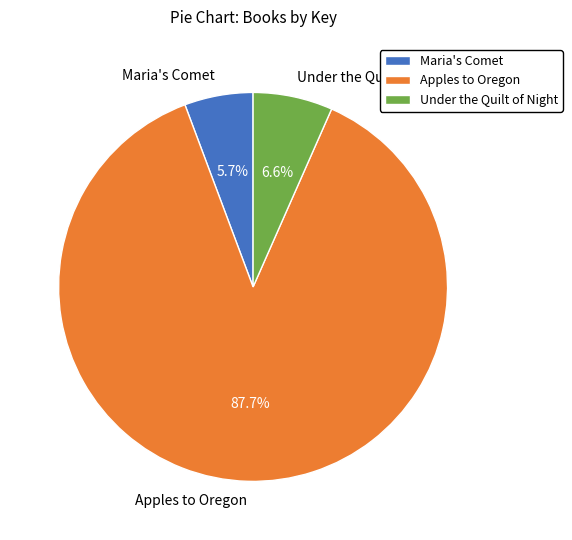

Between Maria's Comet and Under the Quilt of Night, which is larger?

Under the Quilt of Night